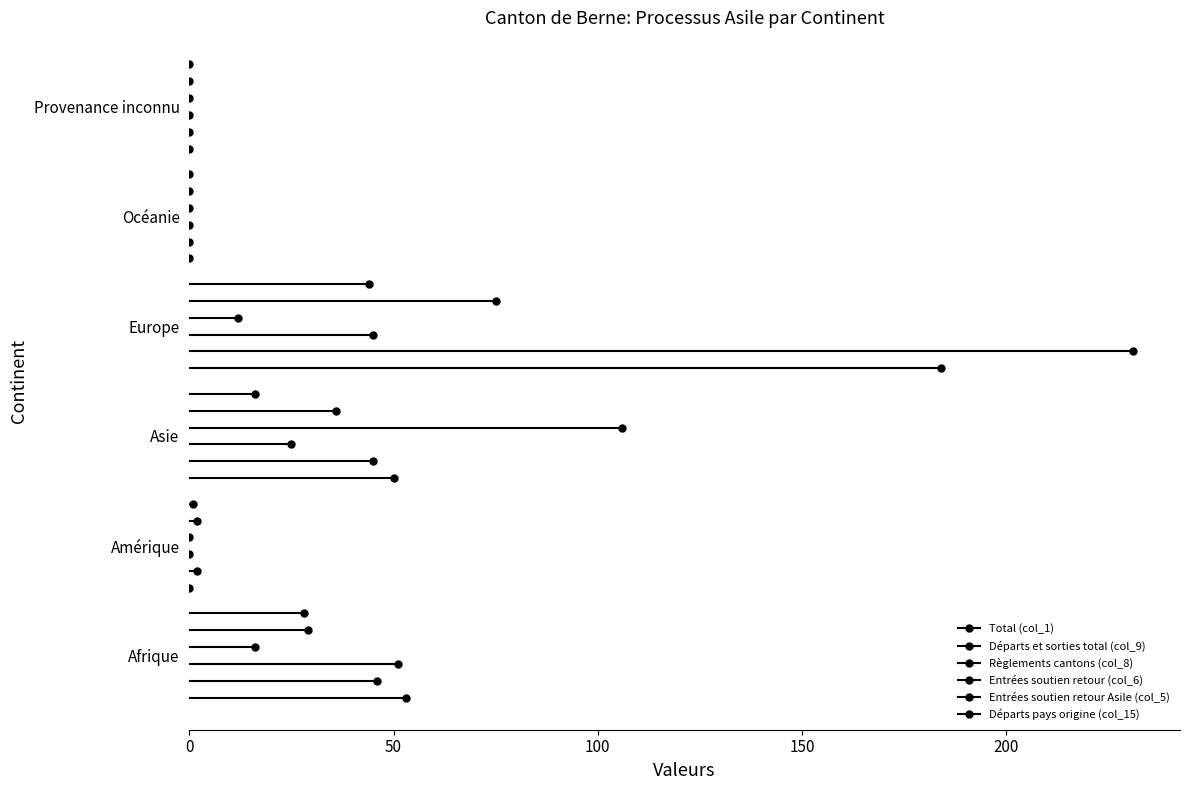

How many lines are shown in the chart?

6